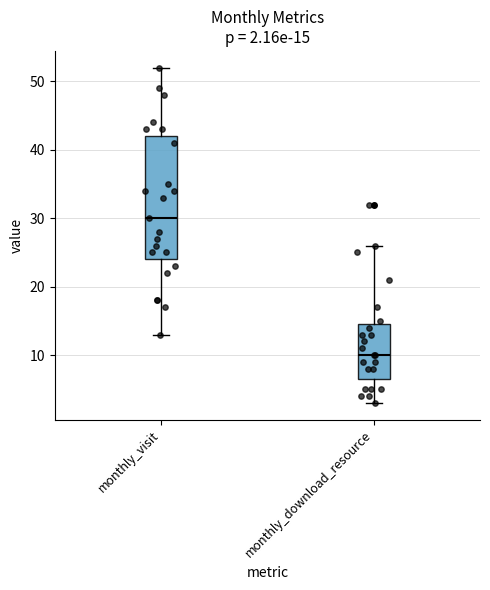

Which box is the tallest, from its lower edge to its upper edge?

monthly_visit